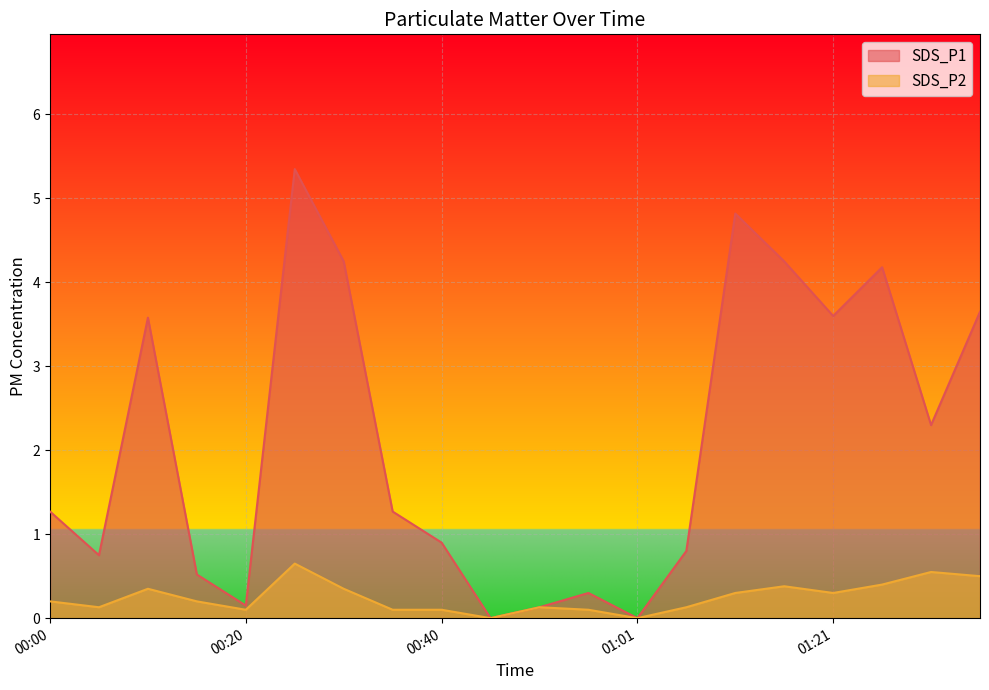

Where is the first local minimum for SDS_P1?

00:05